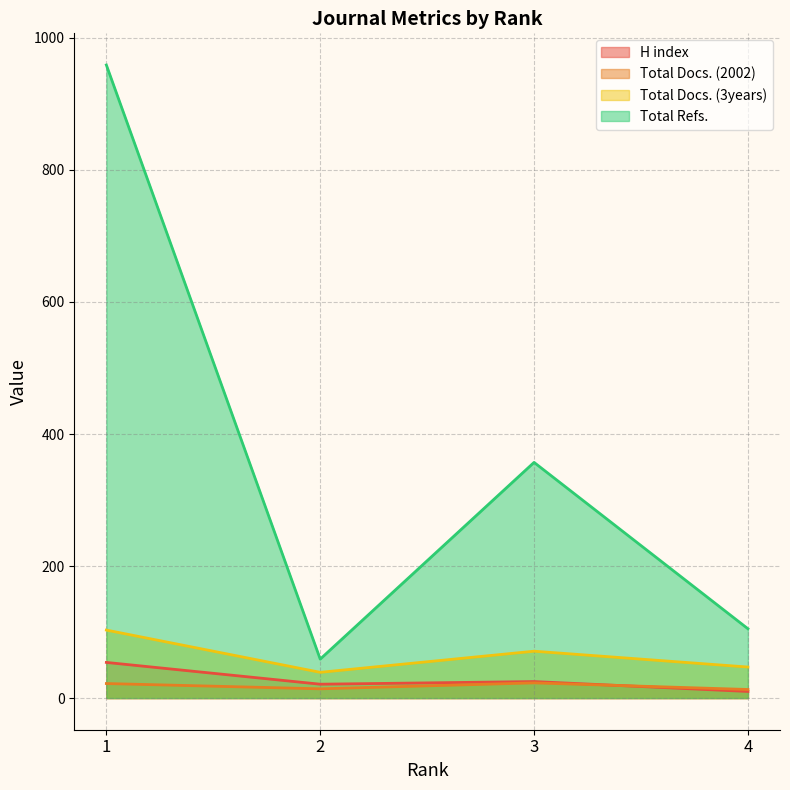

What are all the series names shown in the legend?

H index, Total Docs. (2002), Total Docs. (3years), Total Refs.